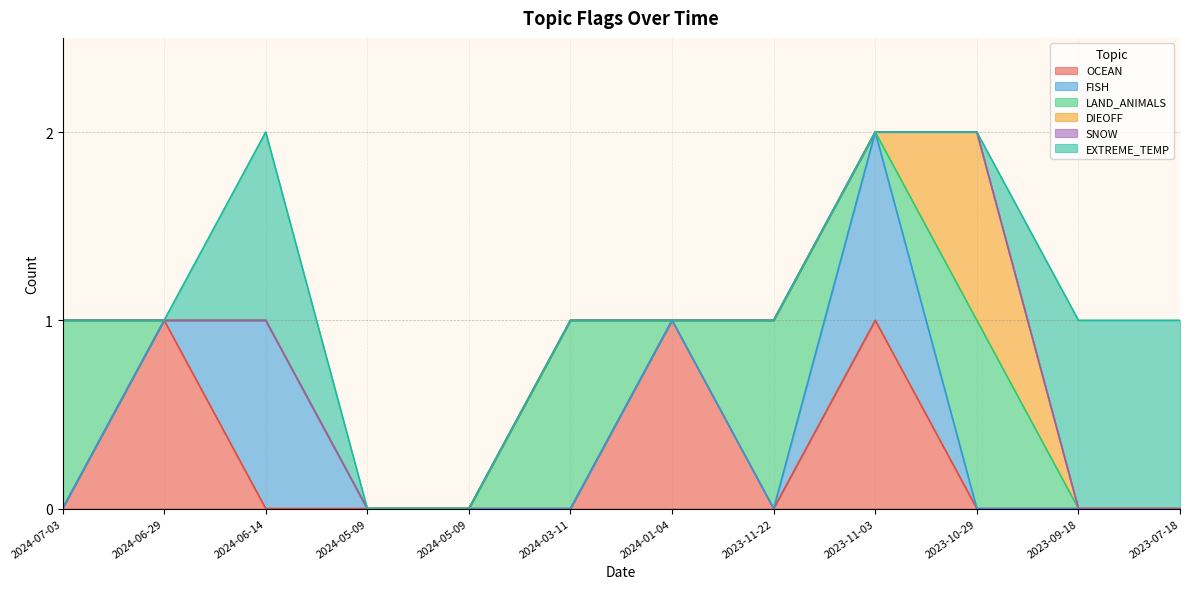

Which label corresponds to the smallest value in the chart?

2024-07-03